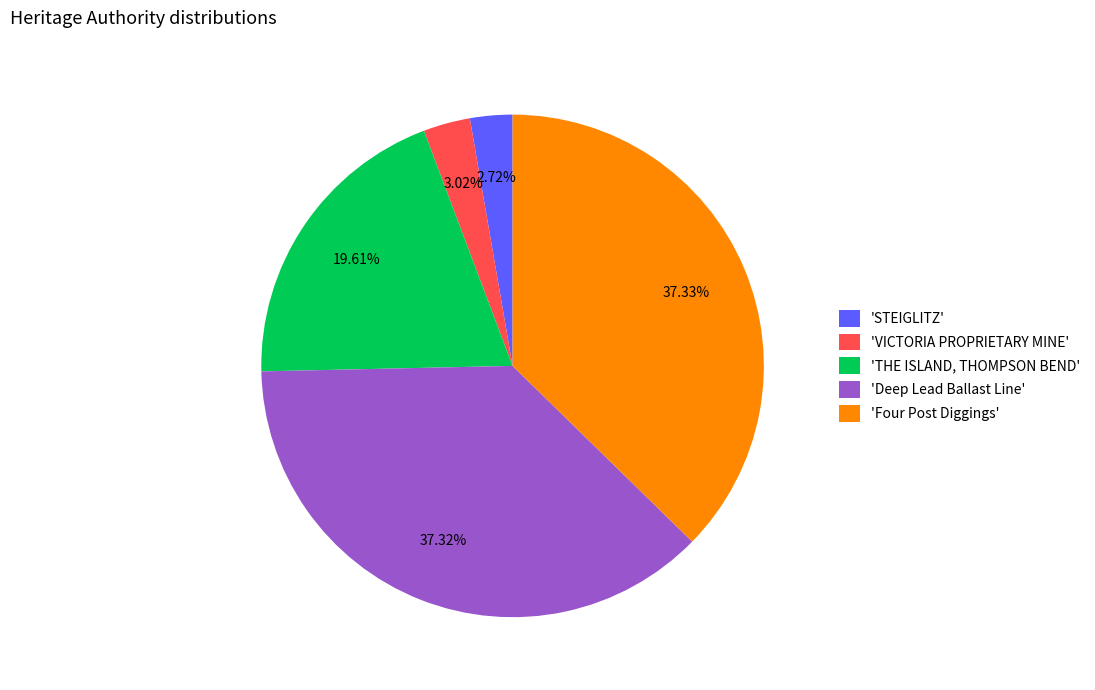

Is the sum of 'Deep Lead Ballast Line' and 'THE ISLAND, THOMPSON BEND' greater than half?

Yes